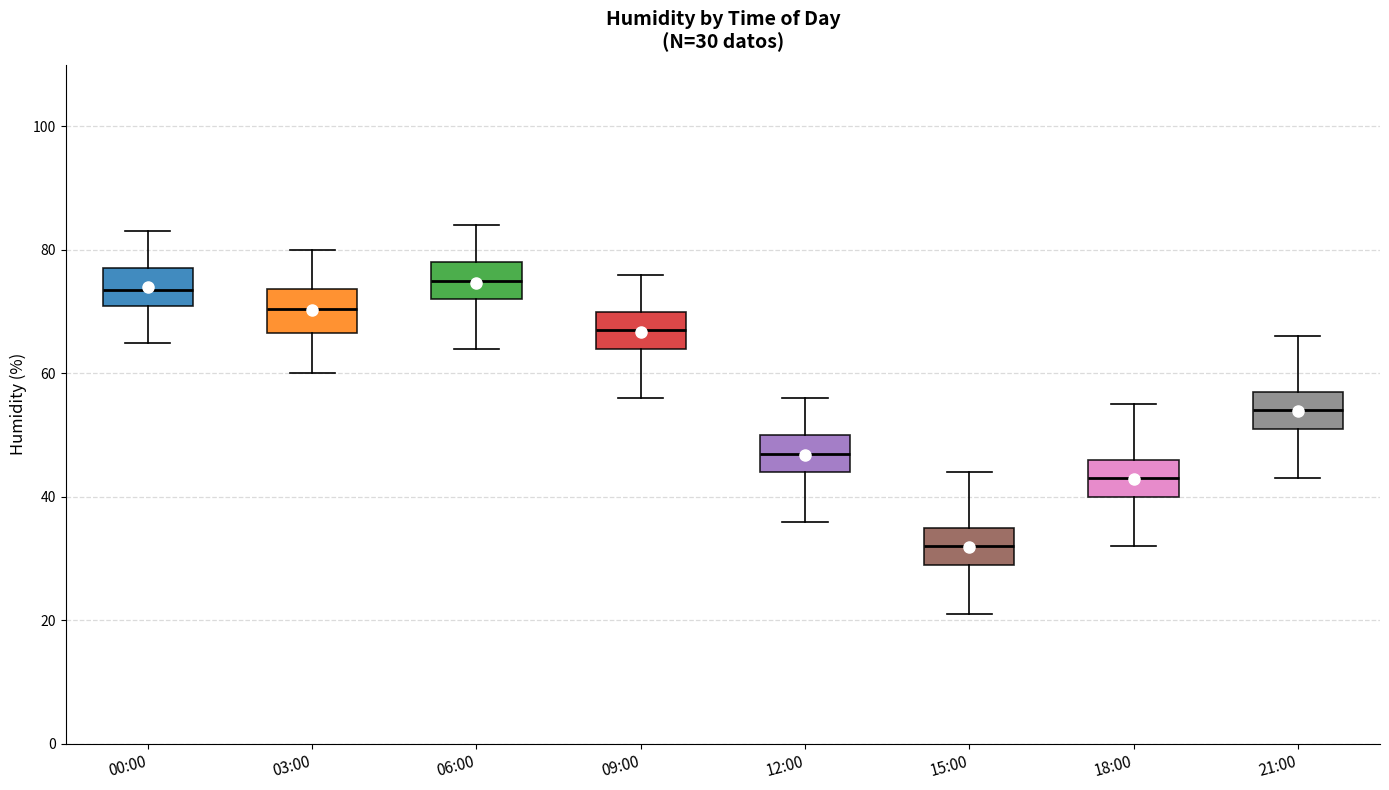

Which box has the lowest median line?

15:00